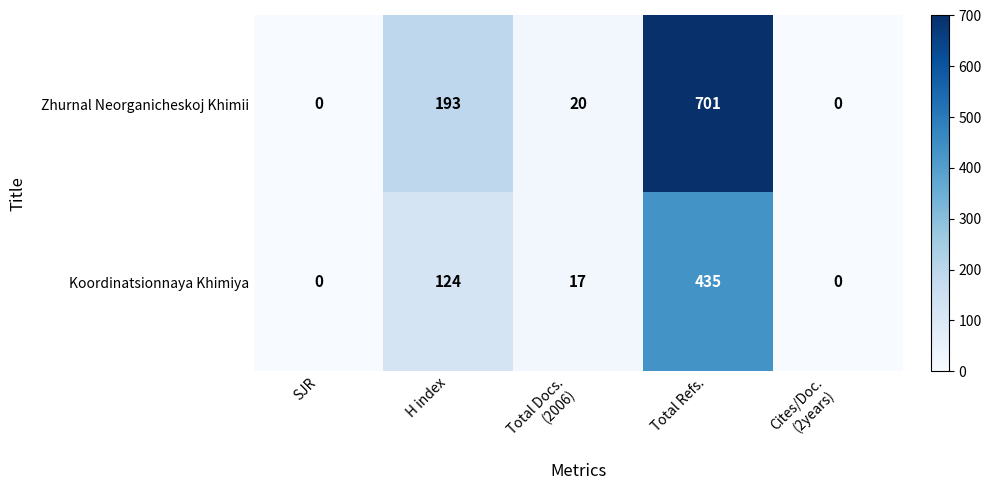

How many data points in Zhurnal Neorganicheskoj Khimii are less than 20?

2